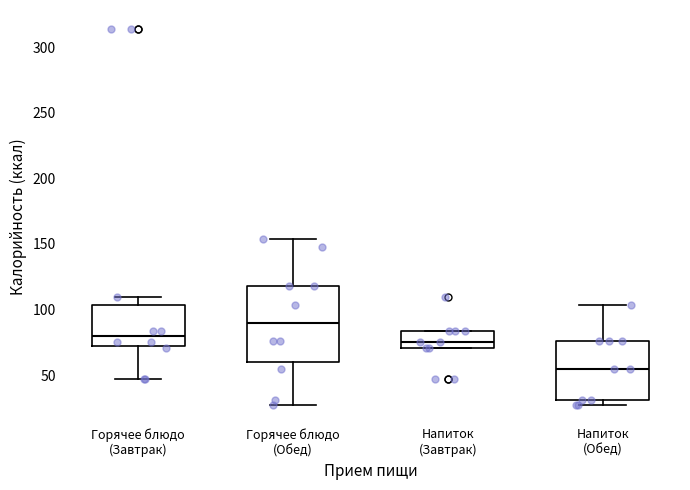

Reading left to right, read every box against the y-axis: the position of its median line, the range the box covers, and the ends of its whiskers. The values are not printed on the chart, so give them approximately, as read against the axis.

Горячее блюдо (Завтрак): median 80, box 70 to 105, whiskers 45 to 110
Горячее блюдо (Обед): median 90, box 60 to 120, whiskers 25 to 155
Напиток (Завтрак): median 75, box 70 to 85, whiskers 70 to 85
Напиток (Обед): median 55, box 30 to 75, whiskers 25 to 105